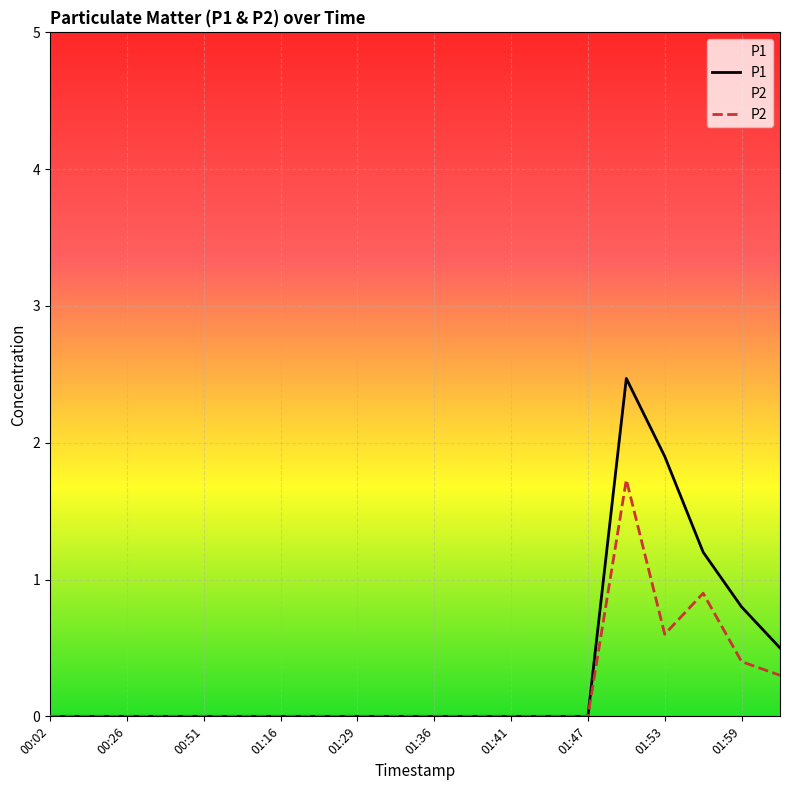

What are all the series names shown in the legend?

P1, P2